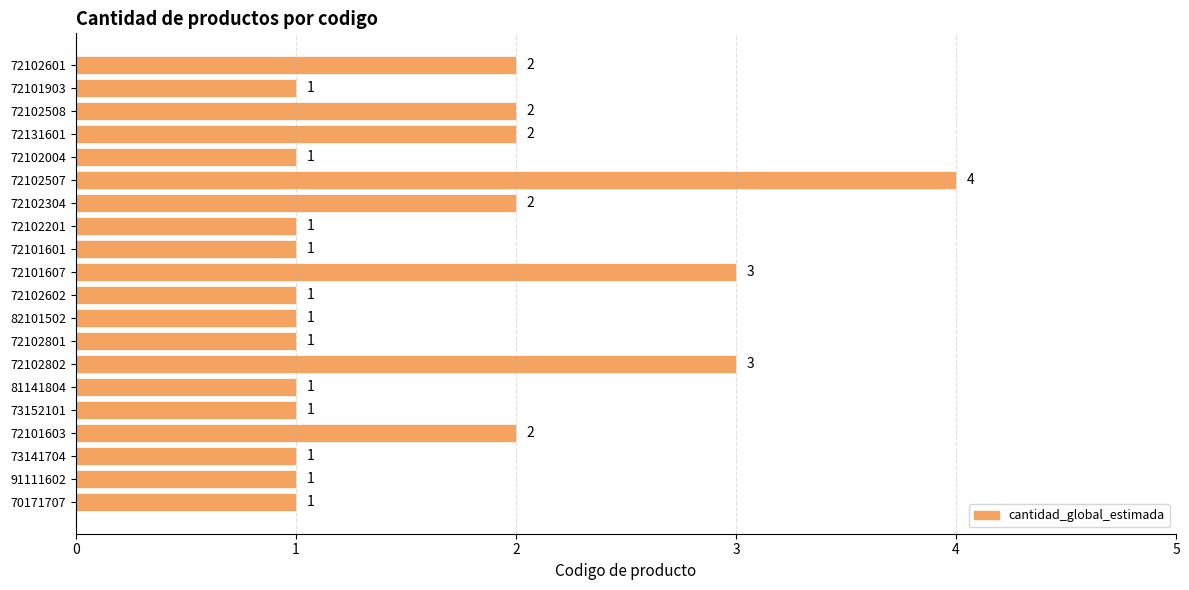

What is the sum of all values?

32